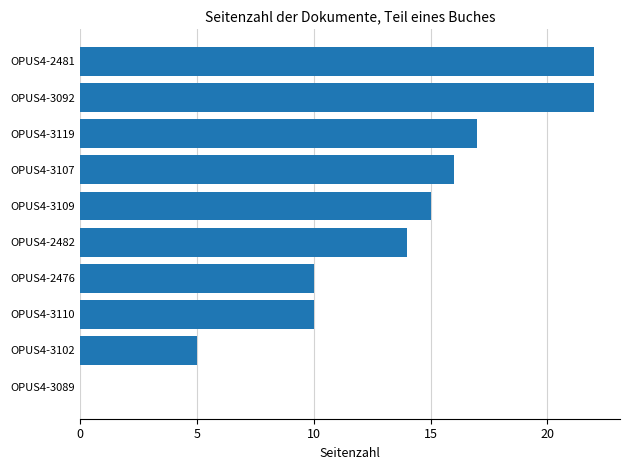

The chart shows a value of 7 at OPUS4-2476. True or false?

False